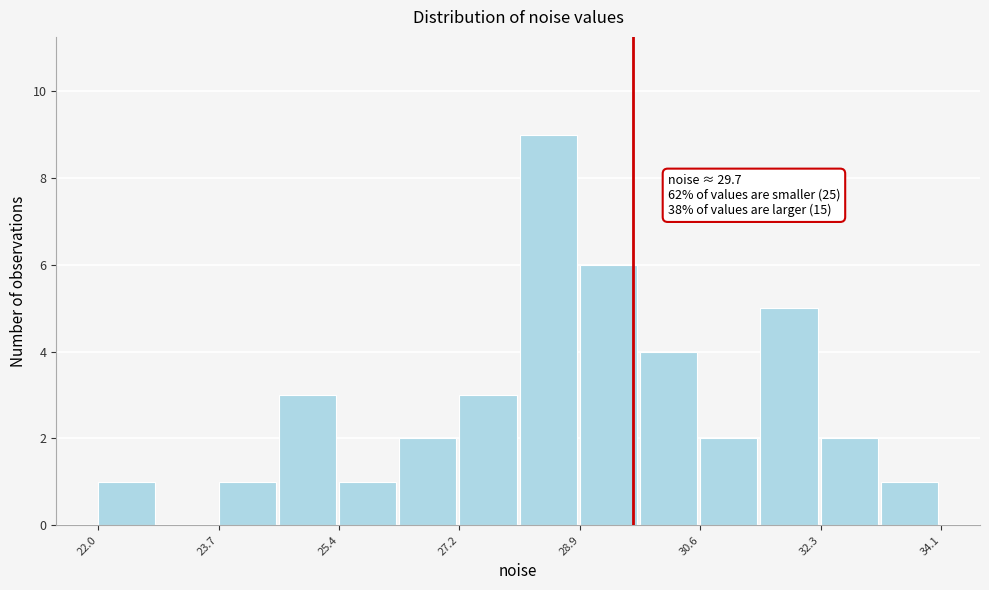

Over which range of the x-axis is the bar tallest?

28.0 to 28.8